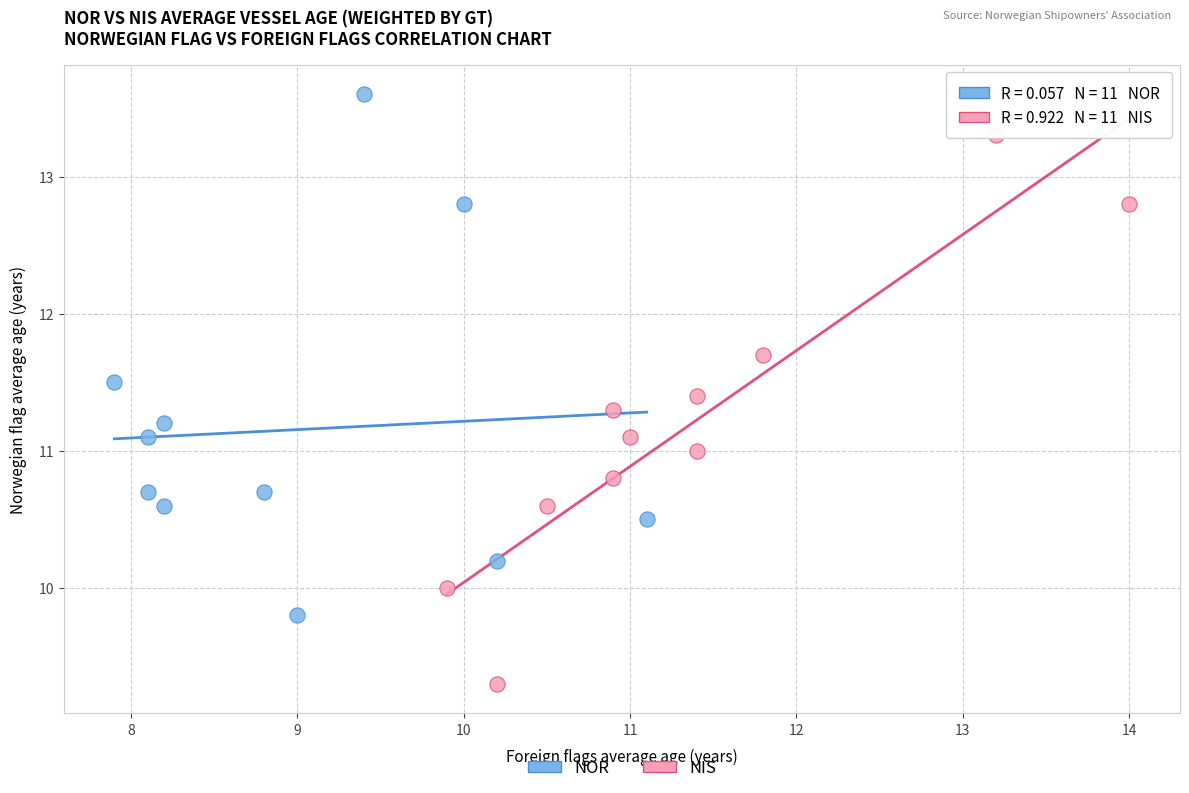

Which series contains the highest Y value?

NOR